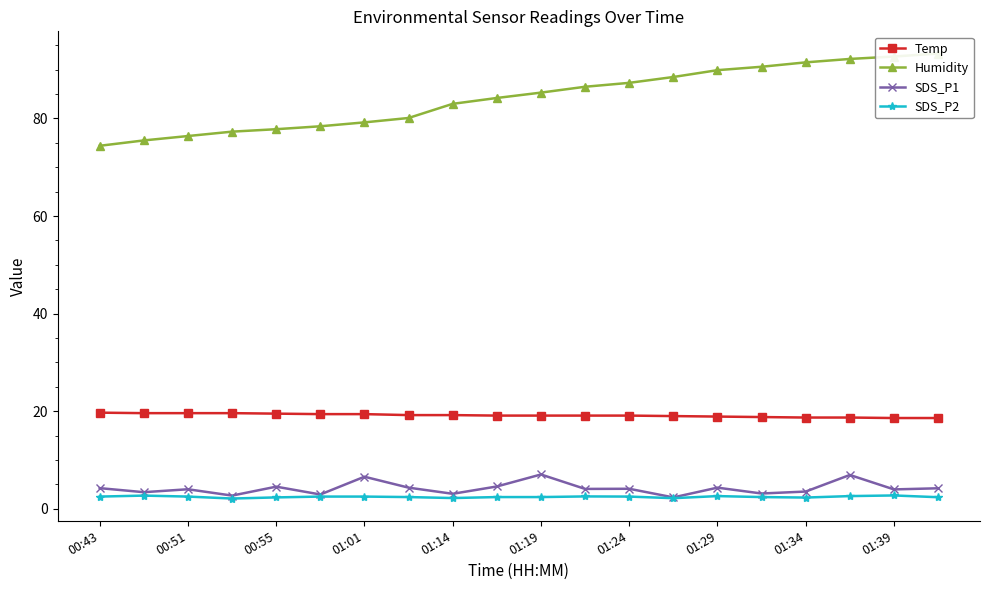

True or false: SDS_P1 and Temp intersect in this chart.

False